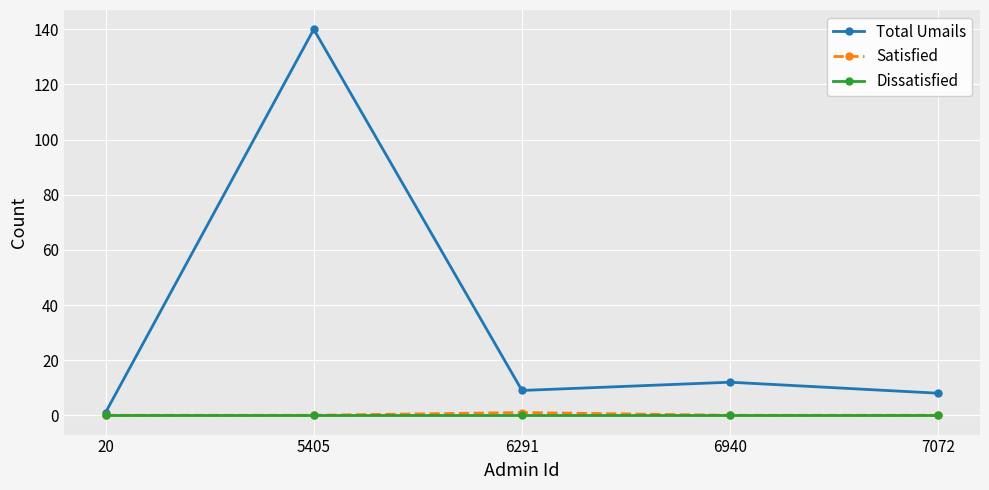

What is the total value across all series at 5405?

140